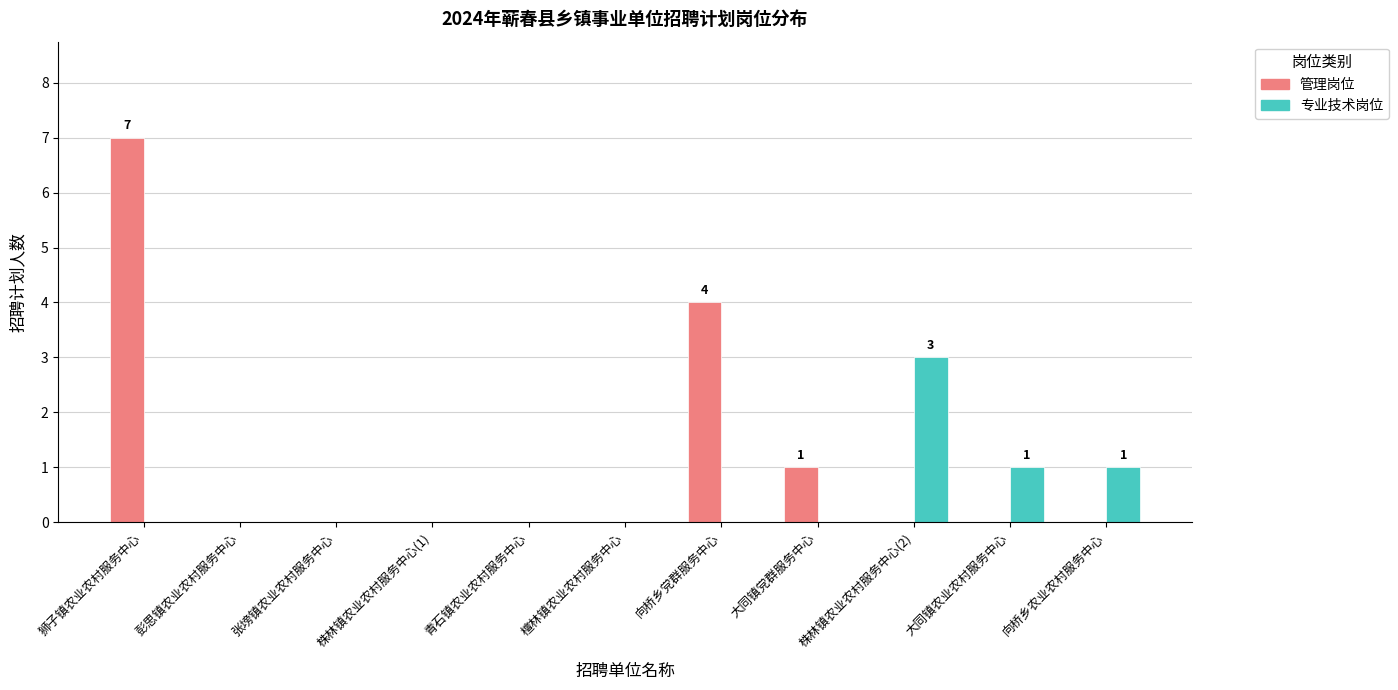

What is the highest value of the 专业技术岗位 series?

3